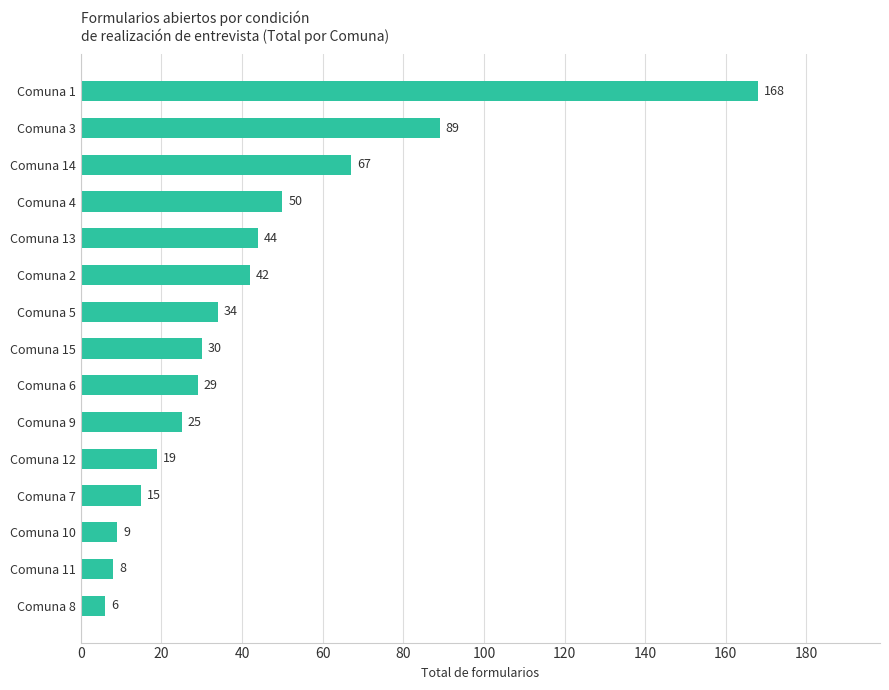

At which category does the chart reach its minimum across all series?

Comuna 8